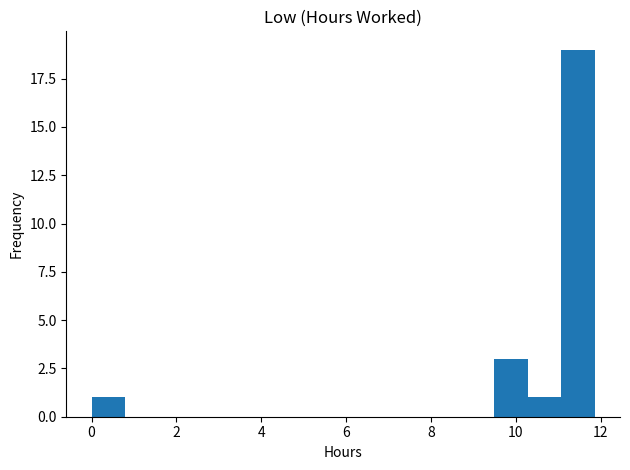

Around what value on the x-axis is the tallest bar? Give the approximate position of its centre, as read against the axis.

11.4